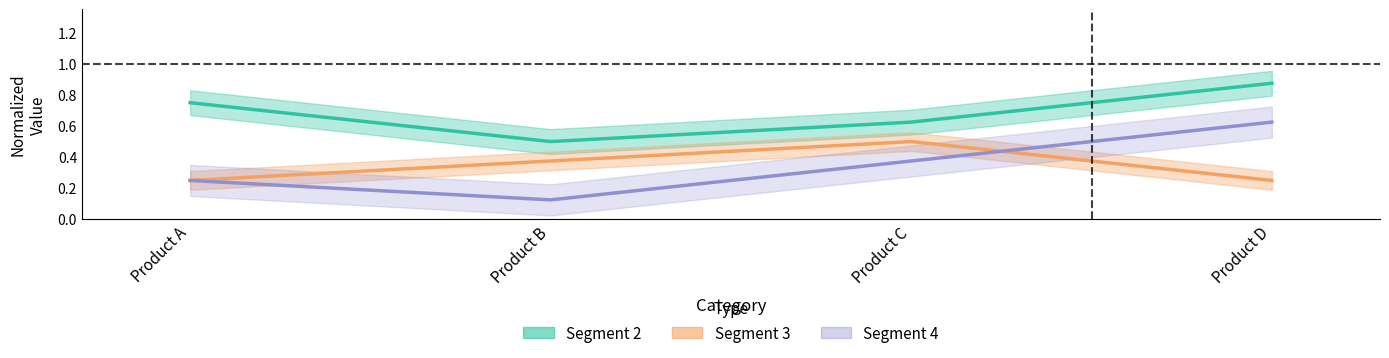

What is the average value of the Segment 3 series?

0.3